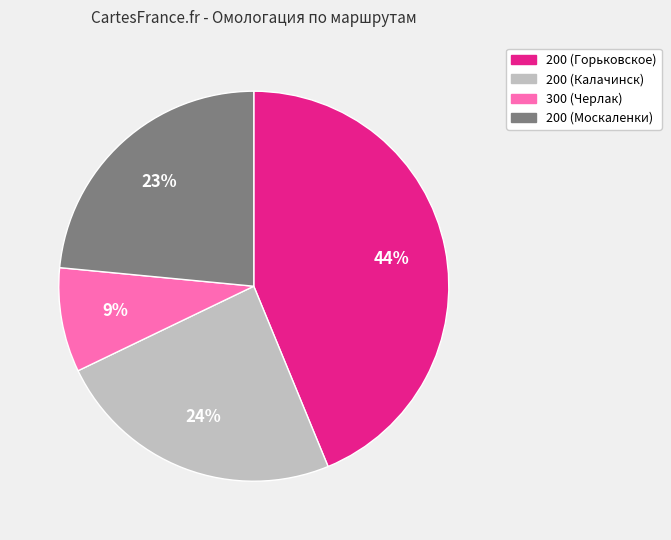

To the nearest percent, what percentage of the pie is 300 (Черлак)?

9%